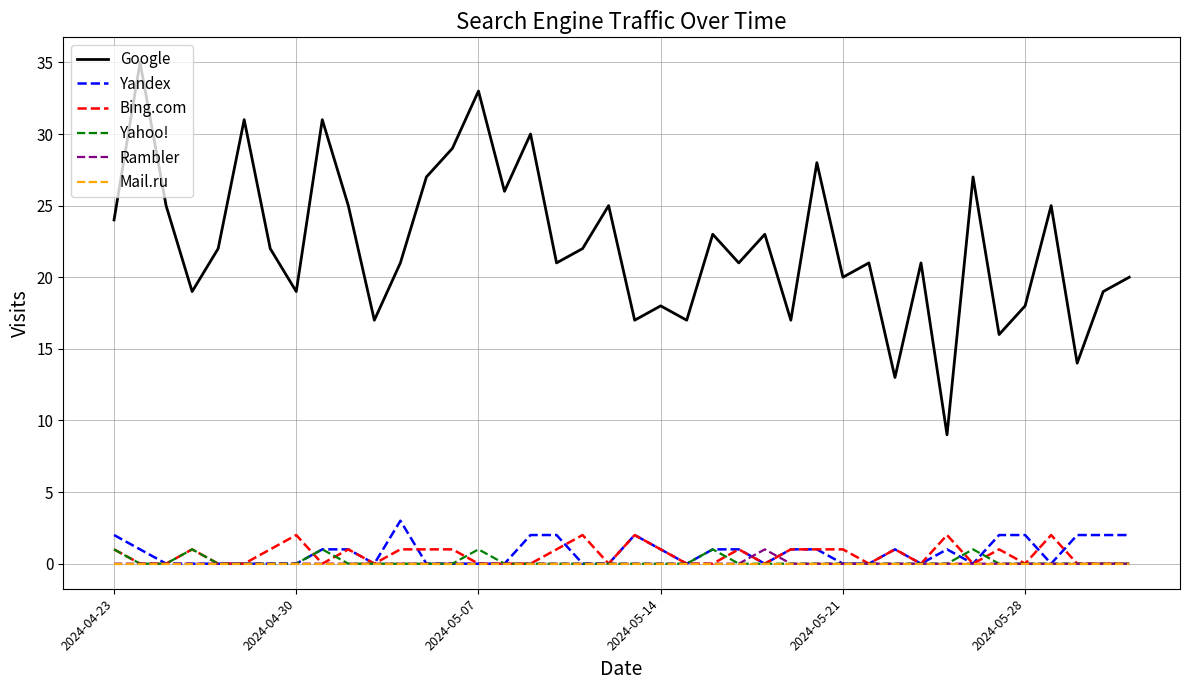

What is the difference between the maximum and second lowest values in the Rambler series?

1